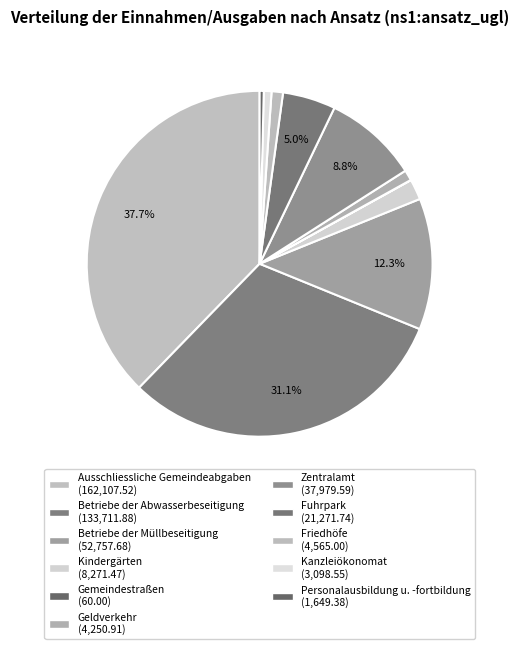

To the nearest percent, what is the average slice percentage?

9%